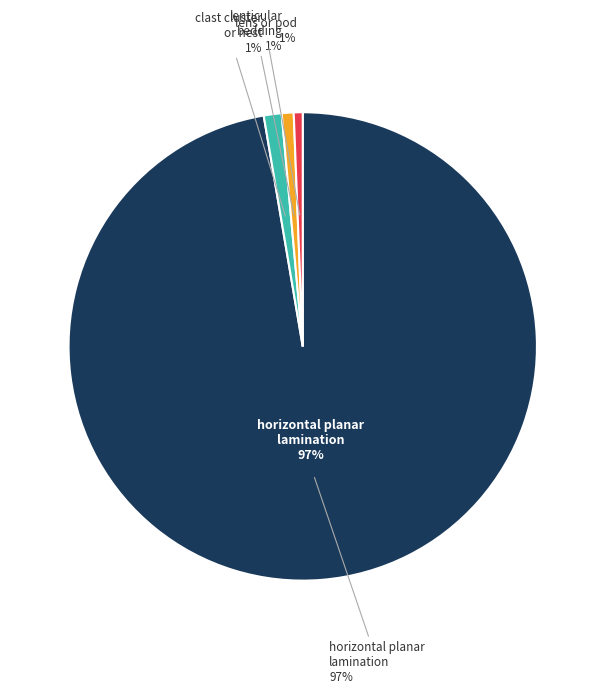

What percentage is the horizontal planar lamination slice, to the nearest percent?

97%